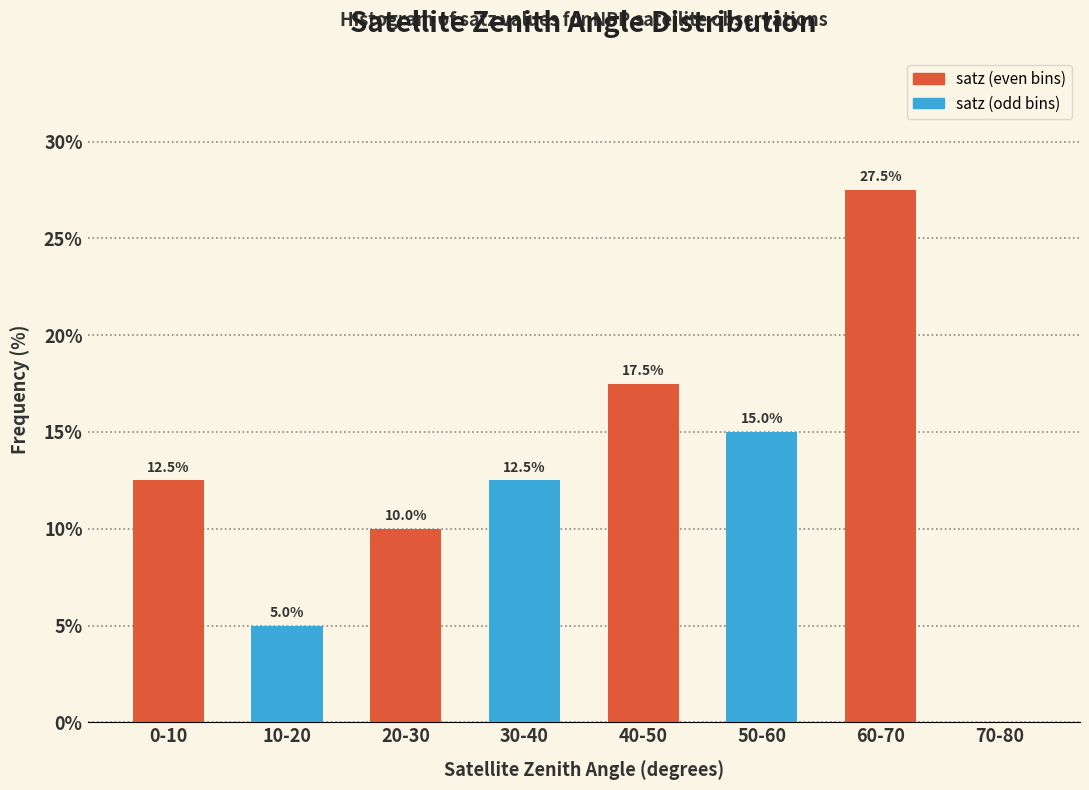

Is it true that satz (even bins) equals 27.5 at 60-70?

True